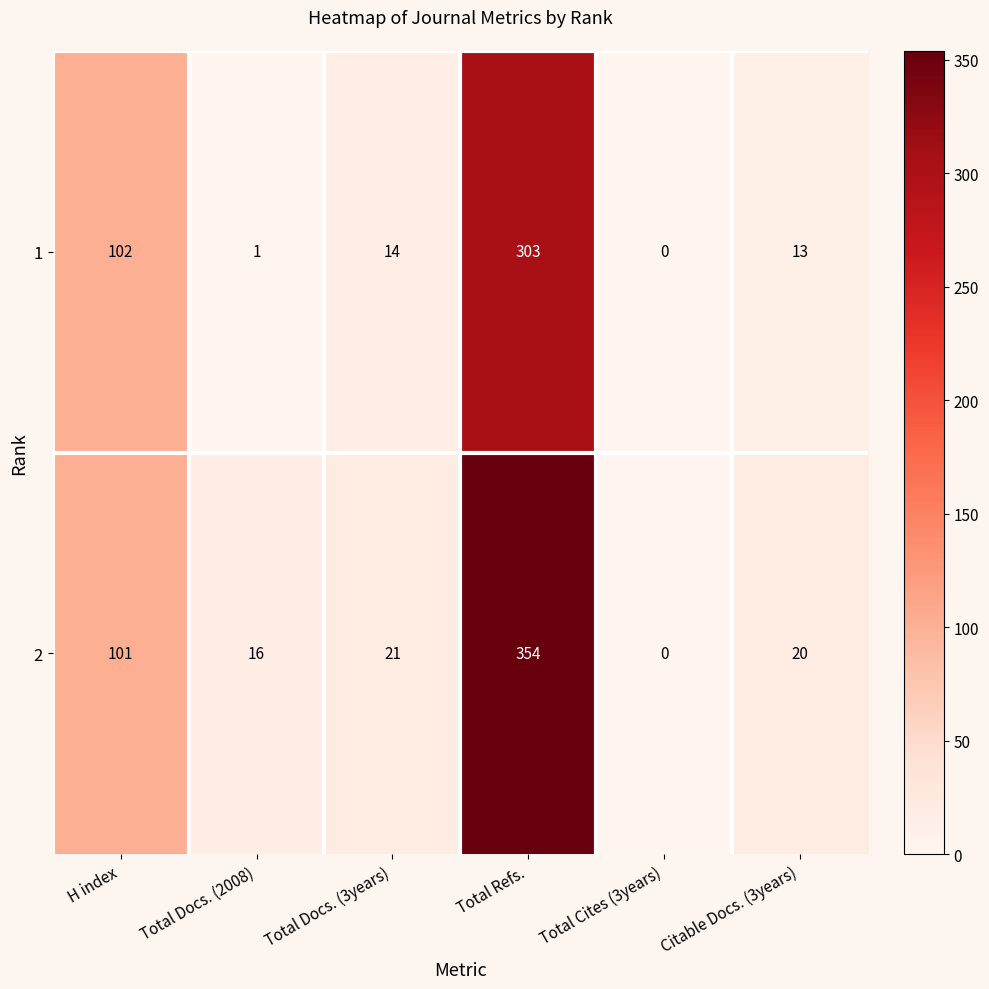

At which label does 1 reach its peak?

Total Refs.